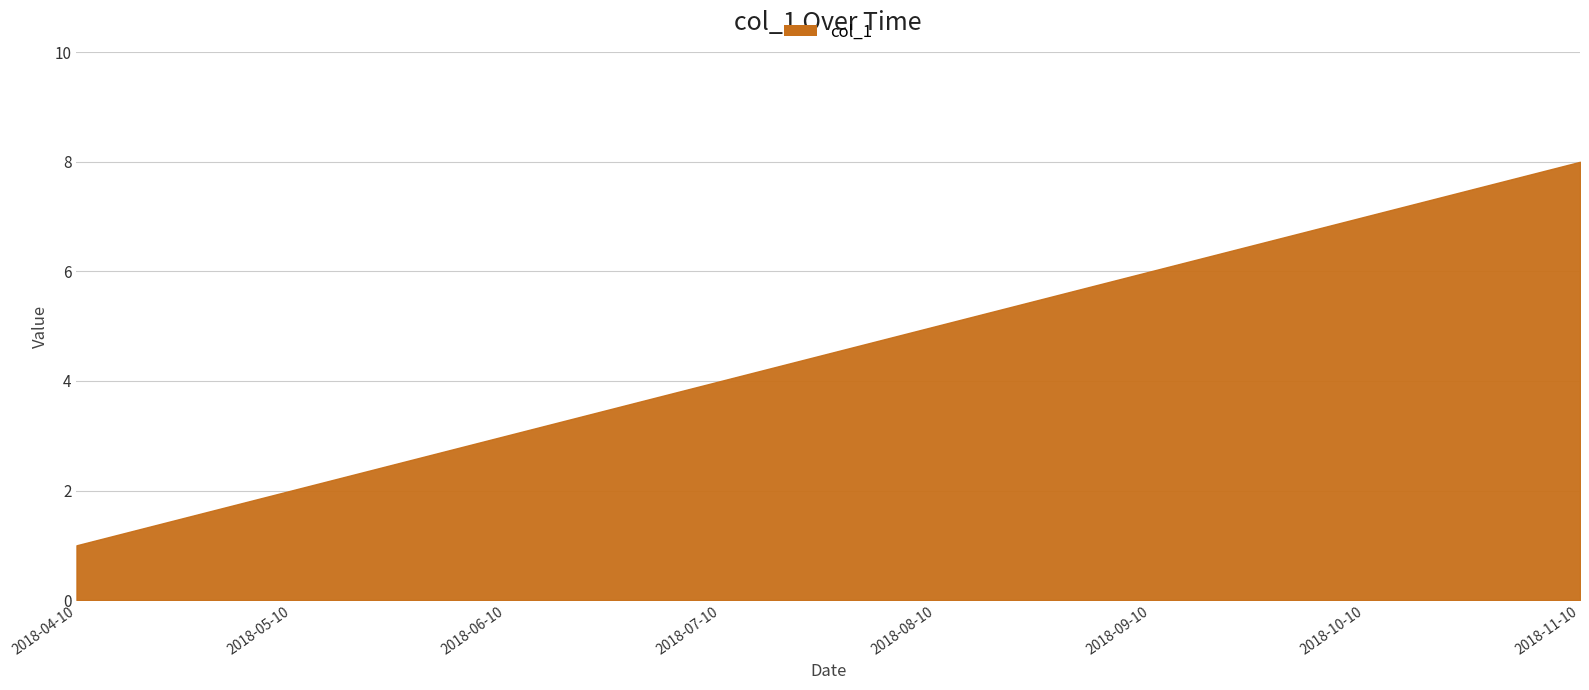

How many lines are shown in the chart?

1